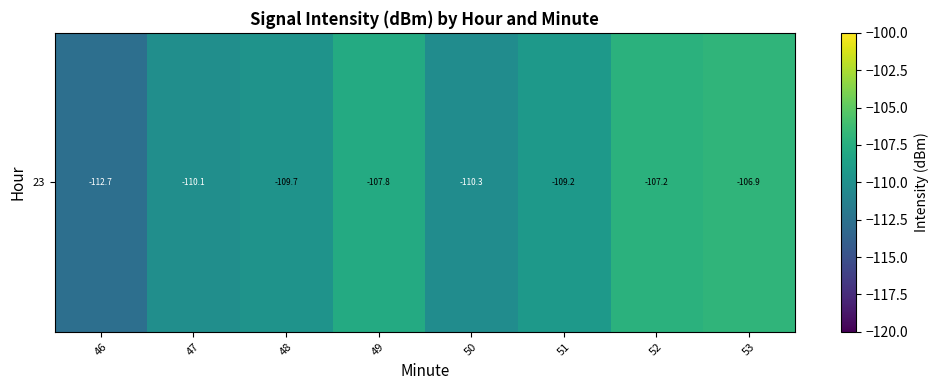

What is the smallest value displayed?

-112.7